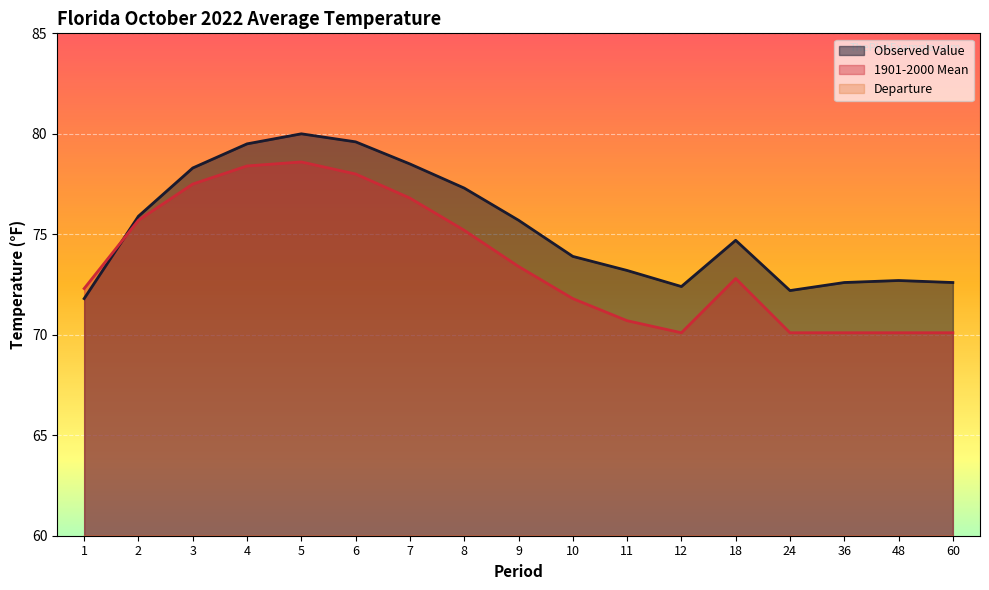

Rank the categories by Observed Value value from highest to lowest.

5, 6, 4, 7, 3, 8, 2, 9, 18, 10, 11, 48, 36, 60, 12, 24, 1